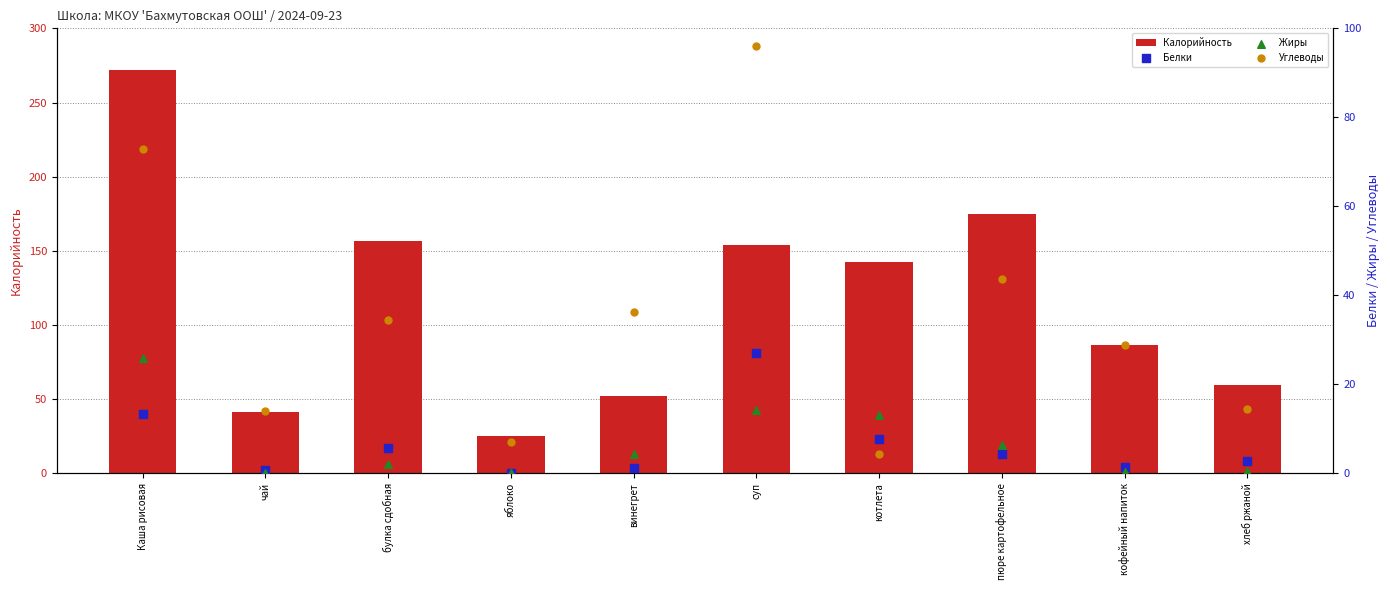

What are all the series names shown in the legend?

Калорийность, Белки, Жиры, Углеводы